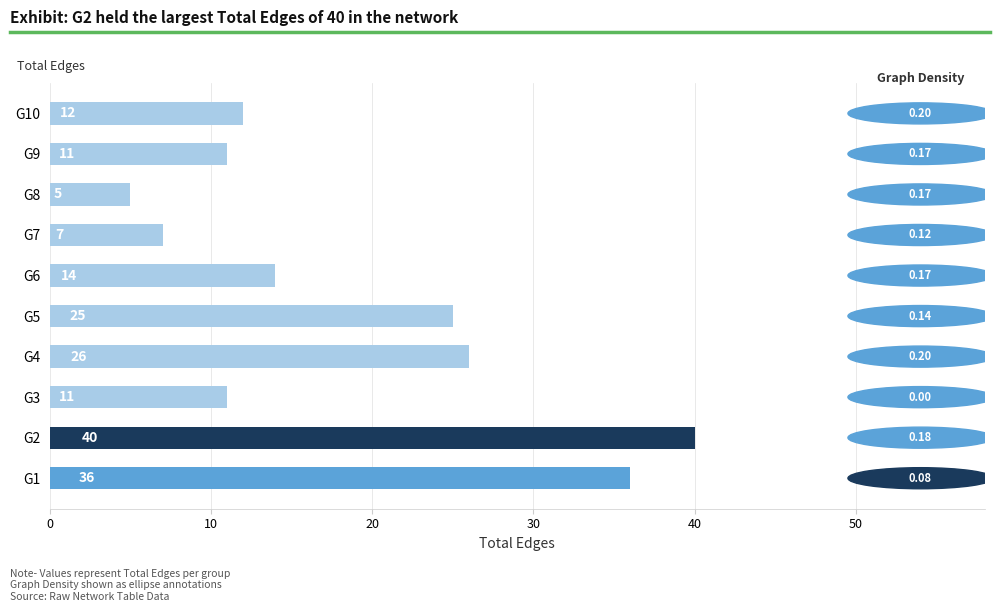

What is the change in value from G3 to G4?

+15